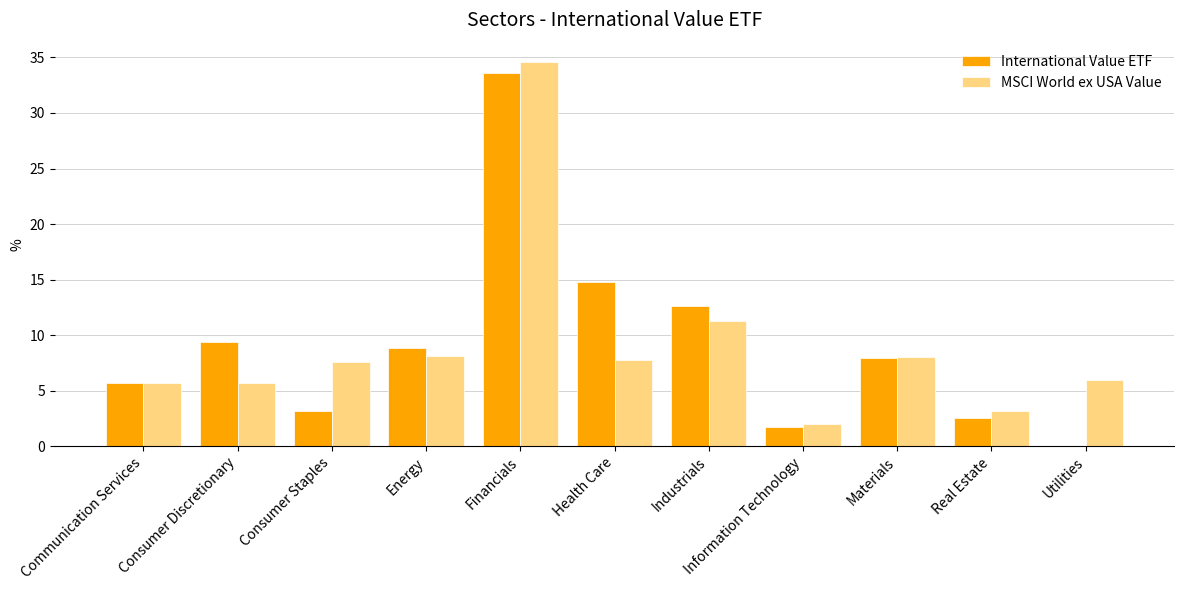

Between Financials and Industrials, which series saw the biggest shift?

MSCI World ex USA Value